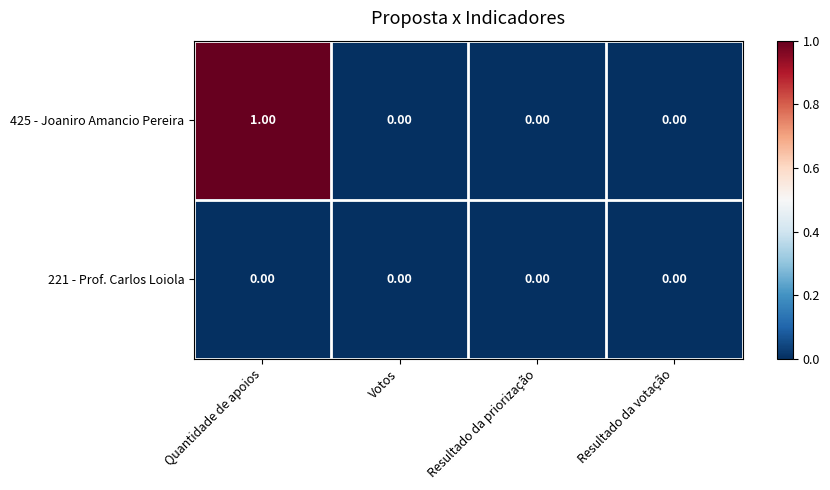

Which series has the widest spread of values?

425 - Joaniro Amancio Pereira